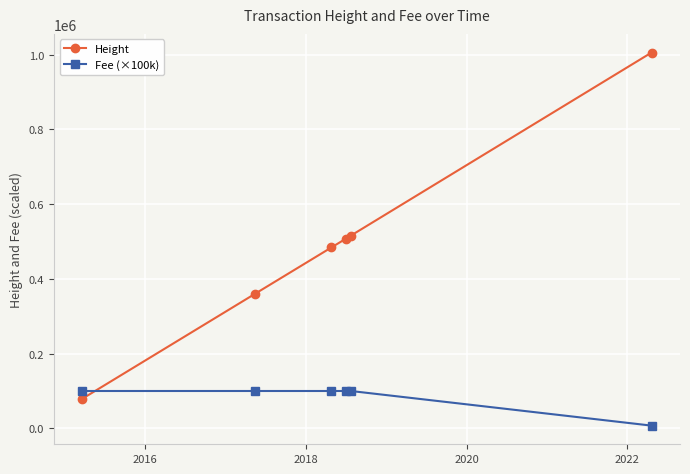

How many categories are shown in the chart?

6